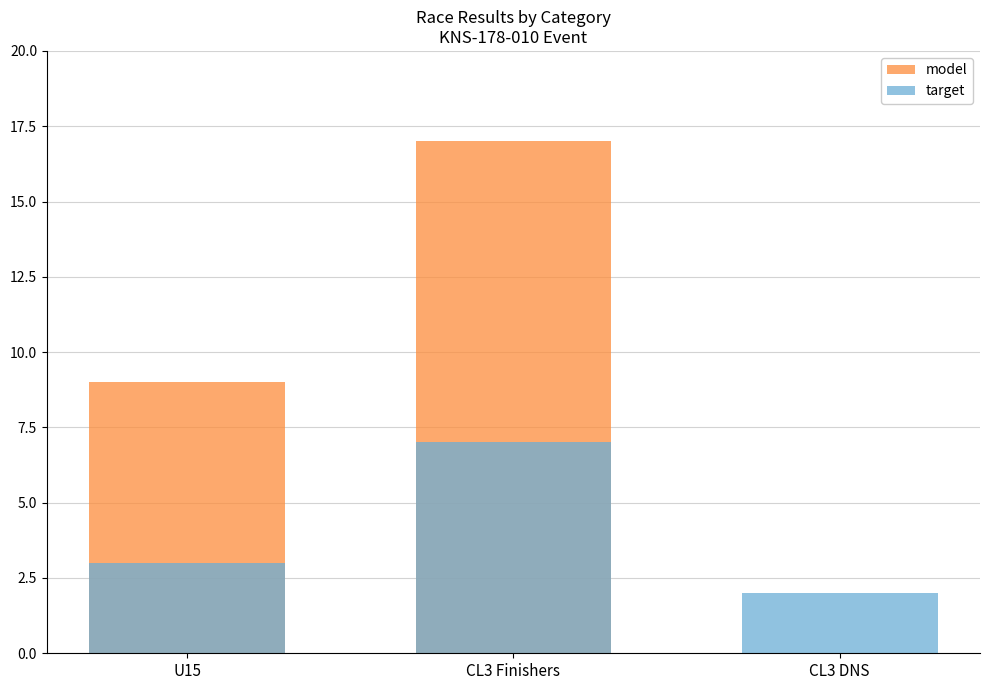

Reading left to right, transcribe all the data shown in this chart.

model: 9	17	0
target: 3	7	2